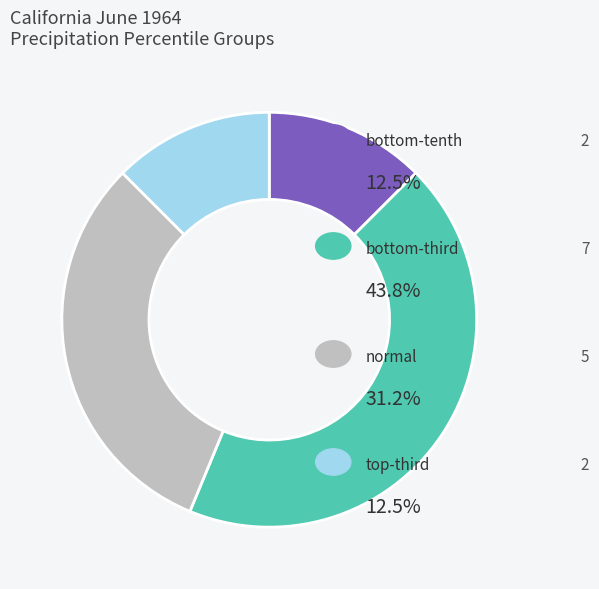

How many slices are in this pie chart?

4